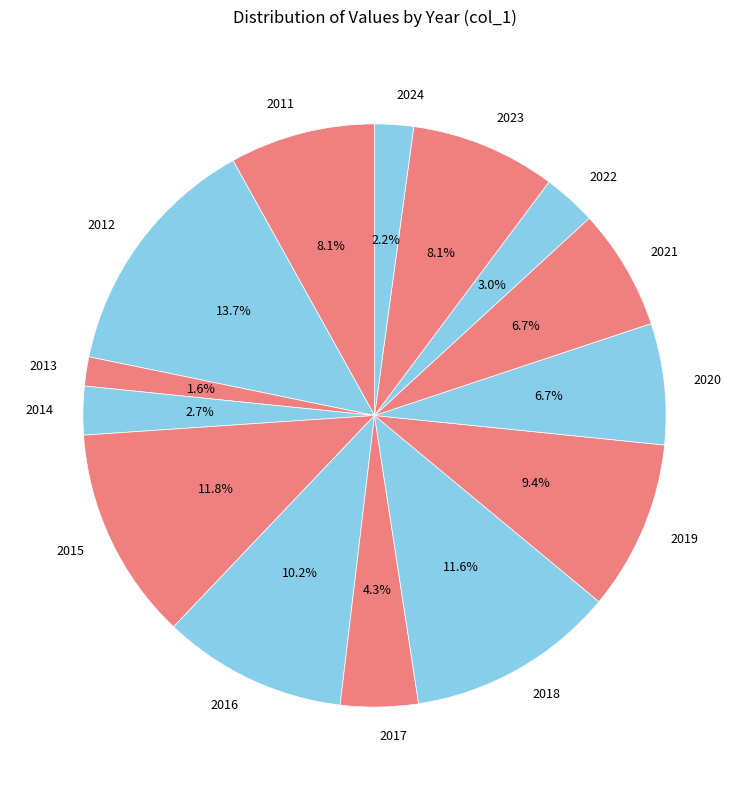

Is there a majority slice in this chart?

No